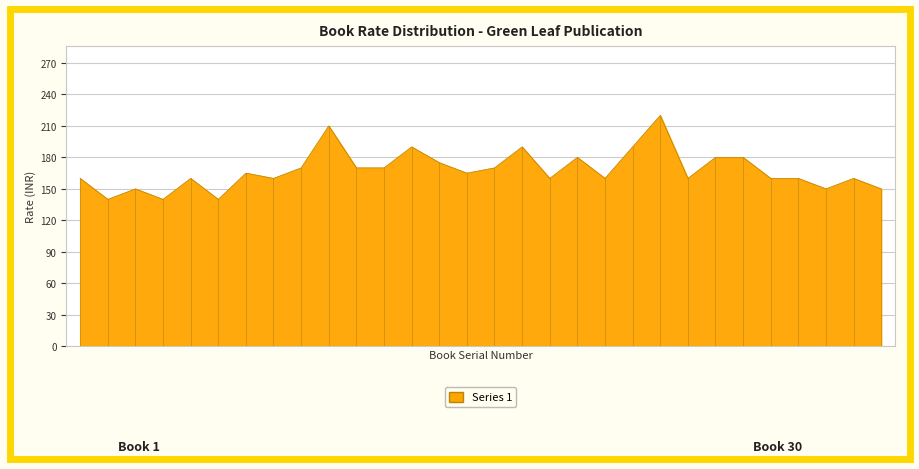

What is the difference between the maximum and minimum values?

80